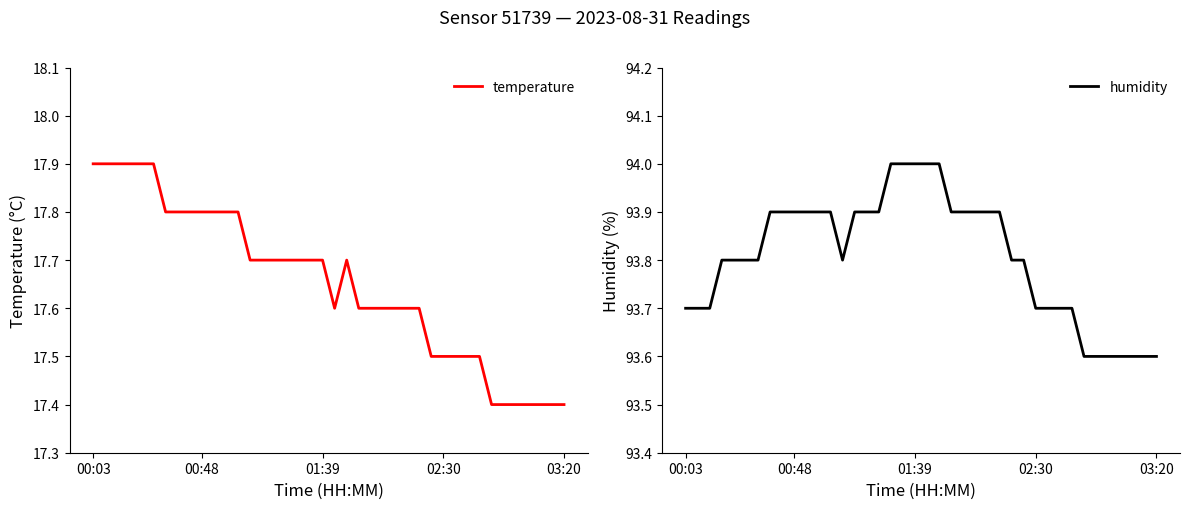

List the series in order of their peak value, lowest first.

temperature, humidity